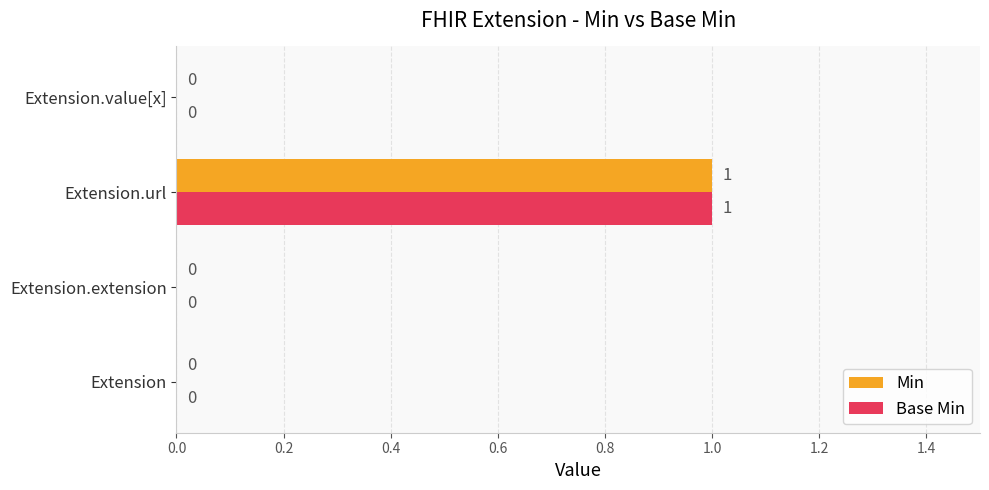

What are all the series names shown in the legend?

Min, Base Min